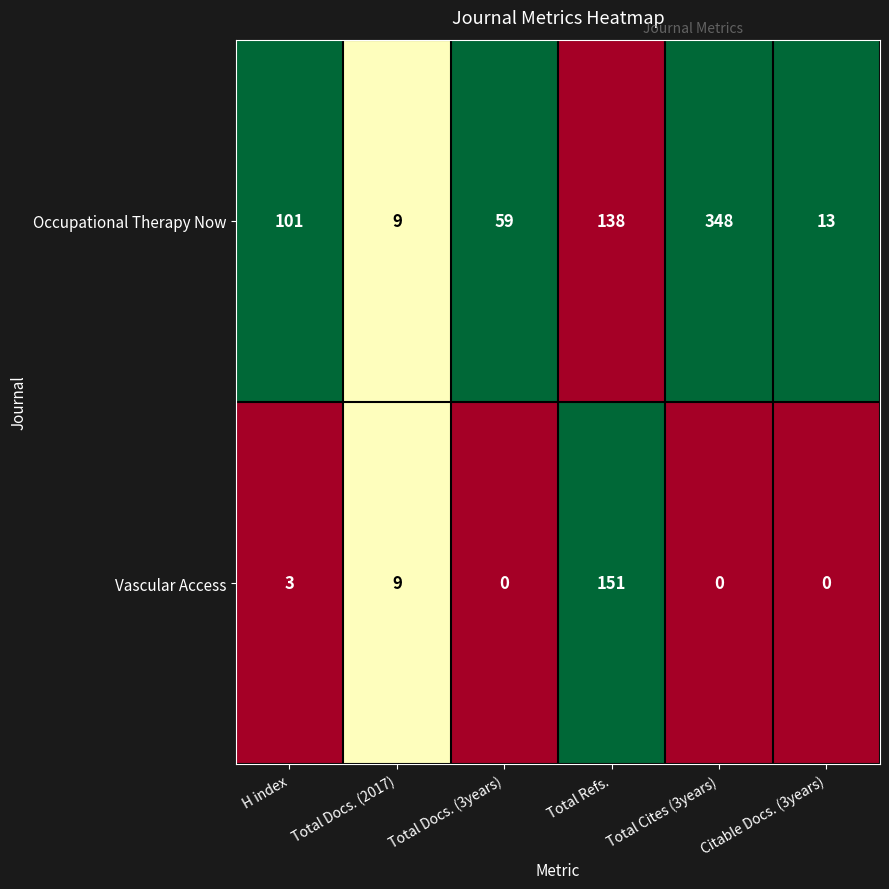

How many categories are shown in the chart?

6